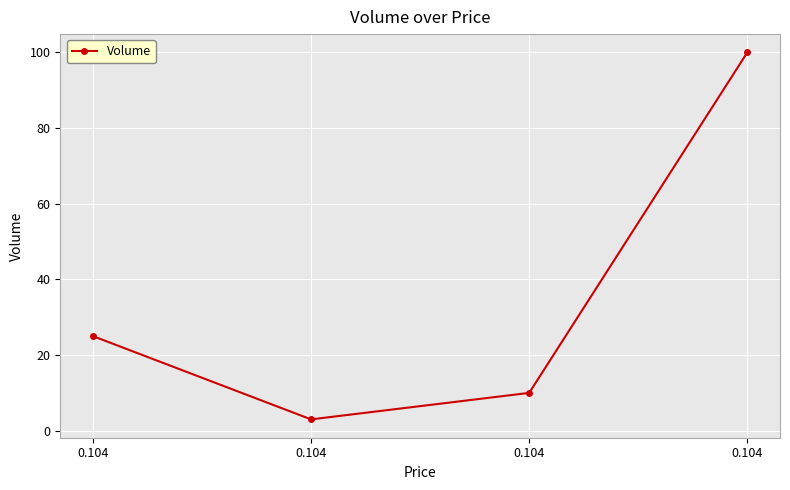

What is the value of the 2nd point from the left?

25